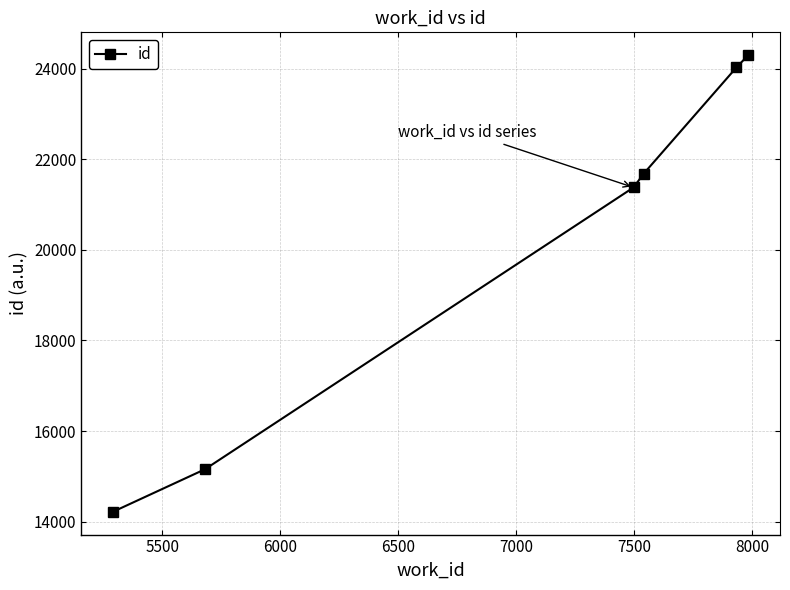

What is the value of the 6th point from the left?

24300